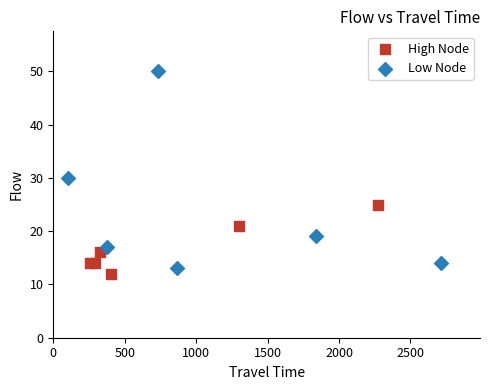

Which series reaches the maximum Y coordinate?

Low Node